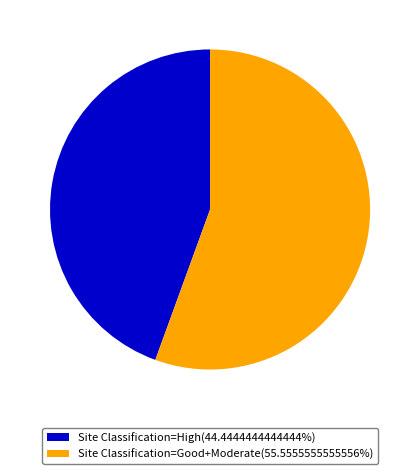

Is the sum of Site Classification=High(44.4444444444444%) and Site Classification=Good+Moderate(55.5555555555556%) greater than half?

Yes